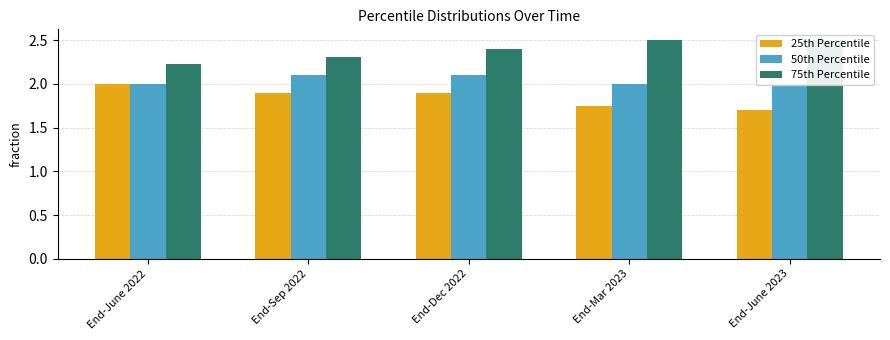

What is the sum of the 75th Percentile values at End-Mar 2023 and End-Dec 2022?

4.9